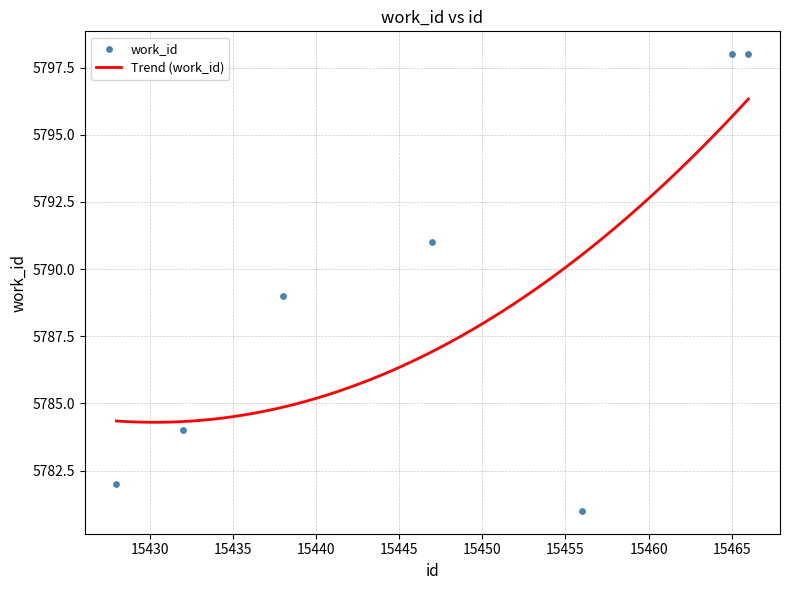

Between 15428 and 15456, which is larger?

15428